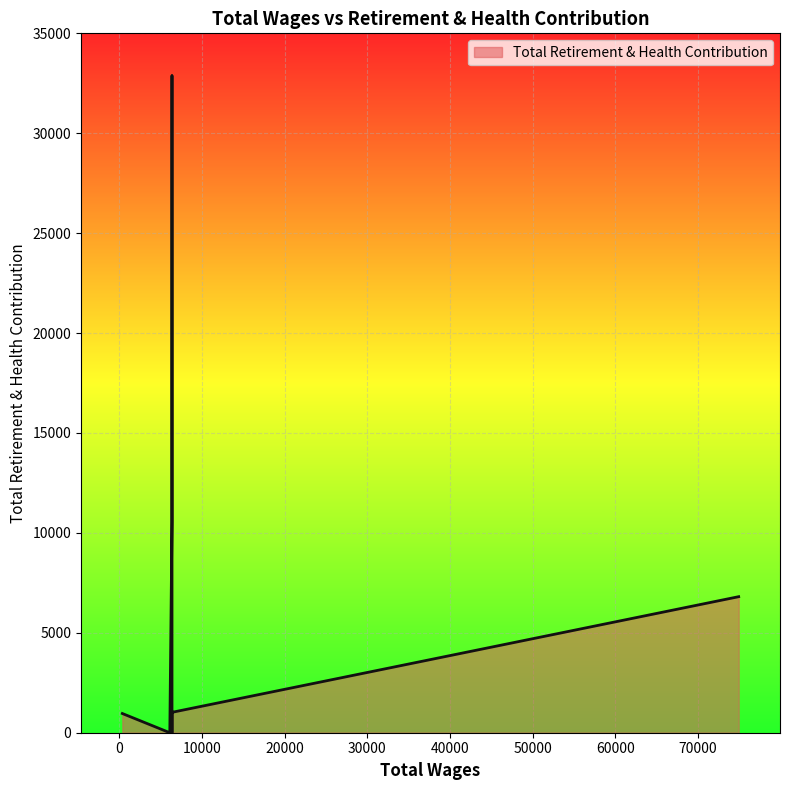

At which category does the data reach its first local peak?

6360.0